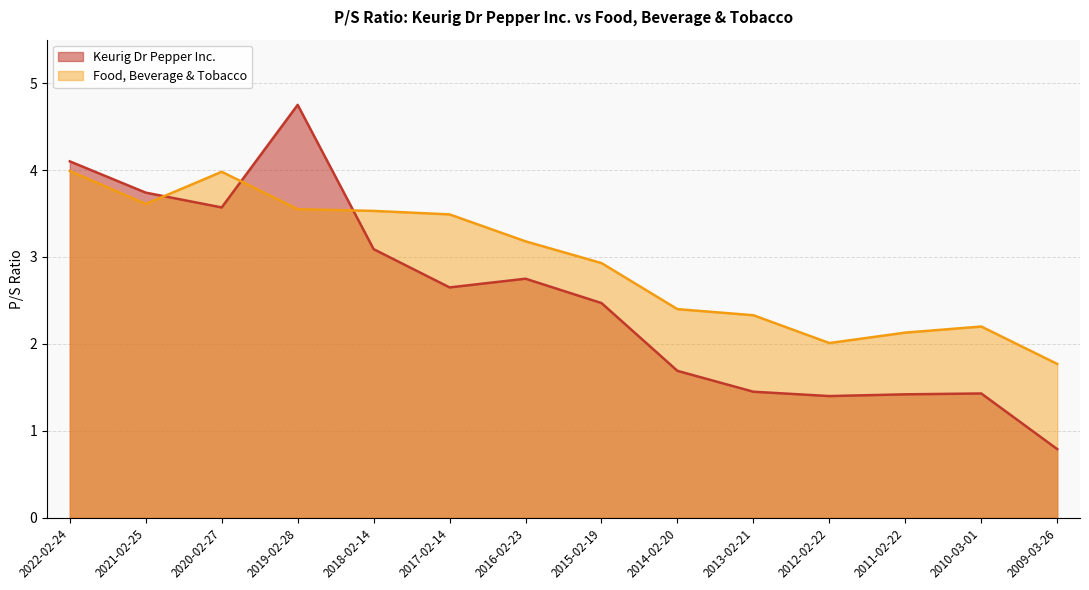

True or false: Keurig Dr Pepper Inc. and Food, Beverage & Tobacco intersect in this chart.

True